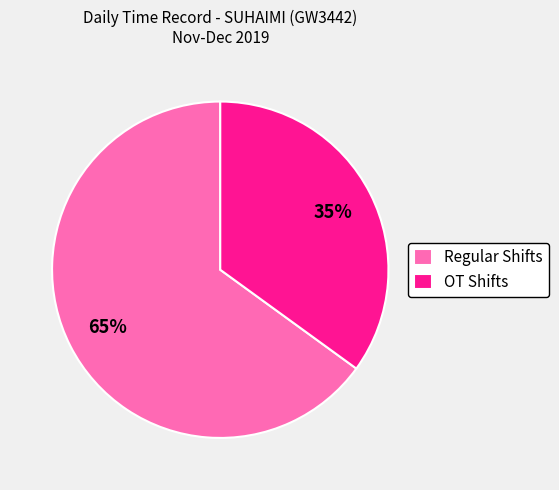

Which category has the smallest portion of the pie?

OT Shifts